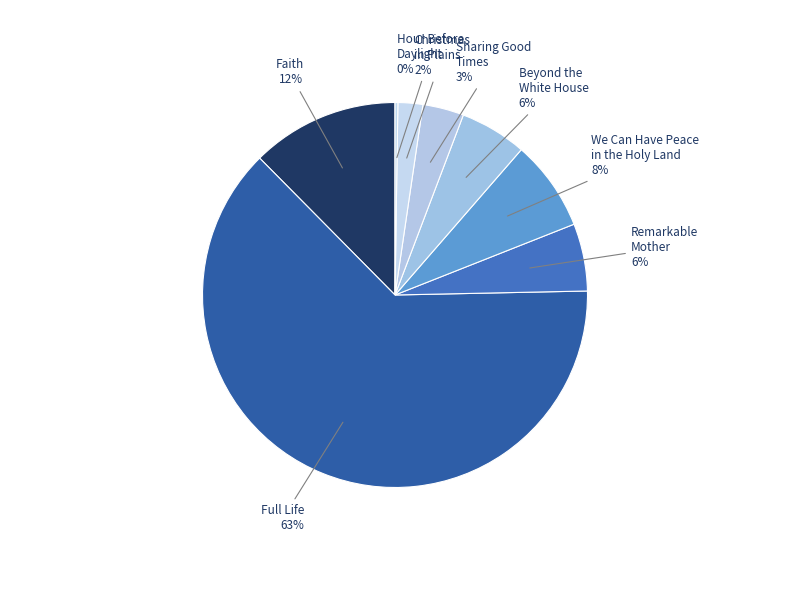

Does any single category account for the majority?

Yes